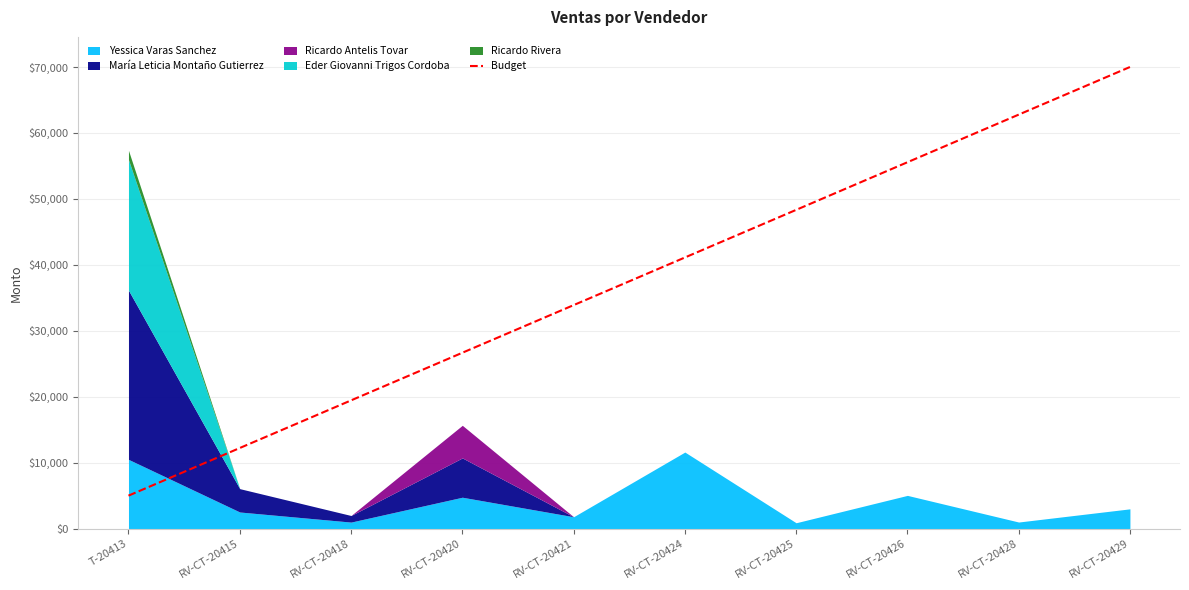

What is the greatest value displayed?

70000.0